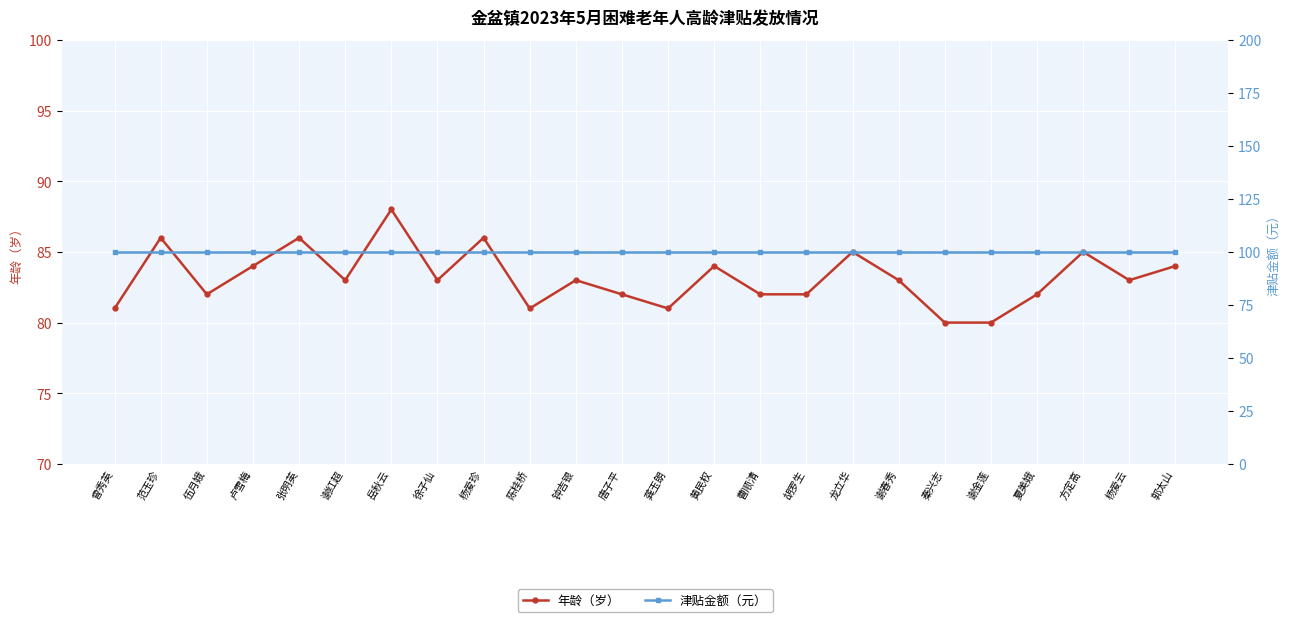

True or false: 津贴金额（元） and 年龄（岁） cross at least once.

False